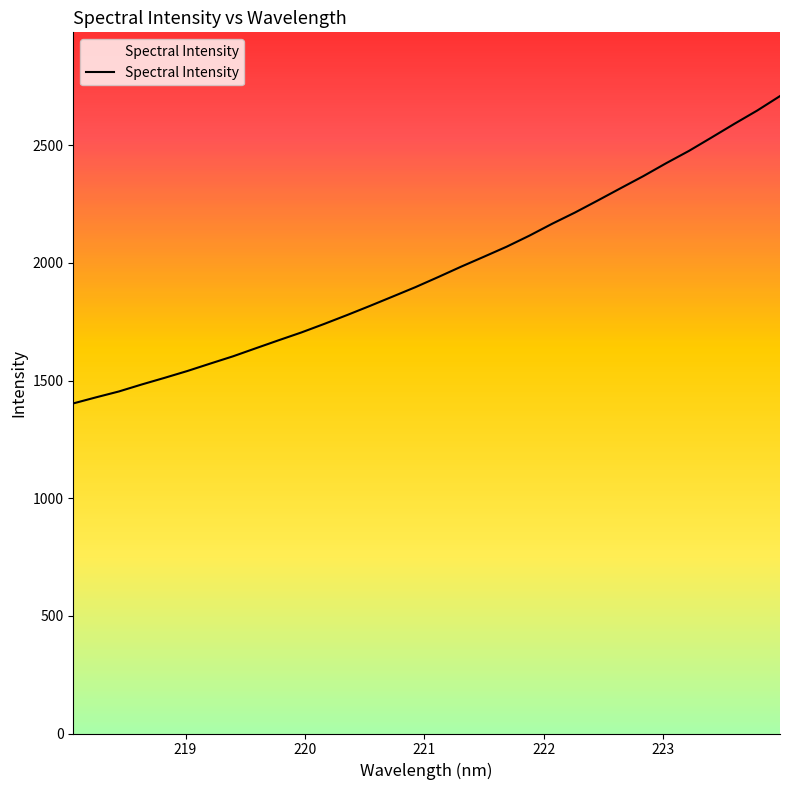

Reading right to left, extract all data points from this chart.

2709.5	2648.1	2591.8	2533.7	2476.4	2424.1	2369.3	2317.7	2265.7	2214.6	2166.9	2116.3	2069.2	2026.5	1984.3	1940.3	1897.4	1857.3	1817.4	1778.7	1741.1	1704.8	1671.5	1637.6	1603.3	1572.3	1540.9	1511.8	1483.6	1453.9	1429.0	1403.1